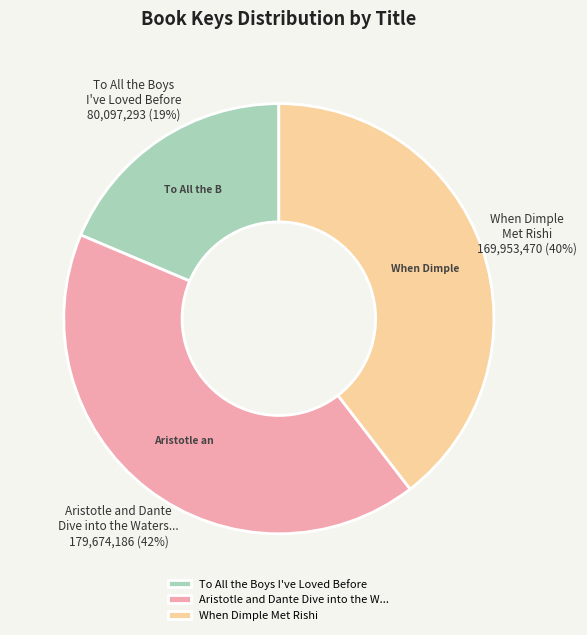

To the nearest percent, what portion does To All the Boys I've Loved Before represent?

19%